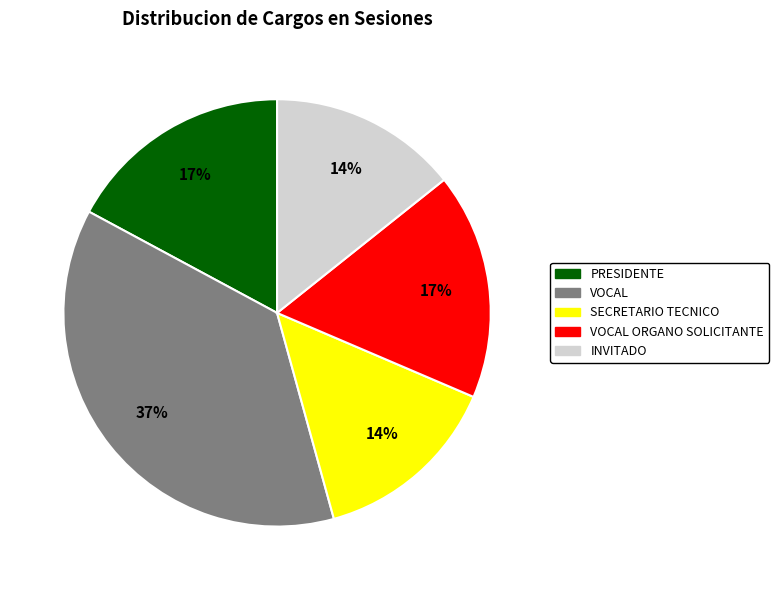

Is there any slice that represents more than half of the pie?

No